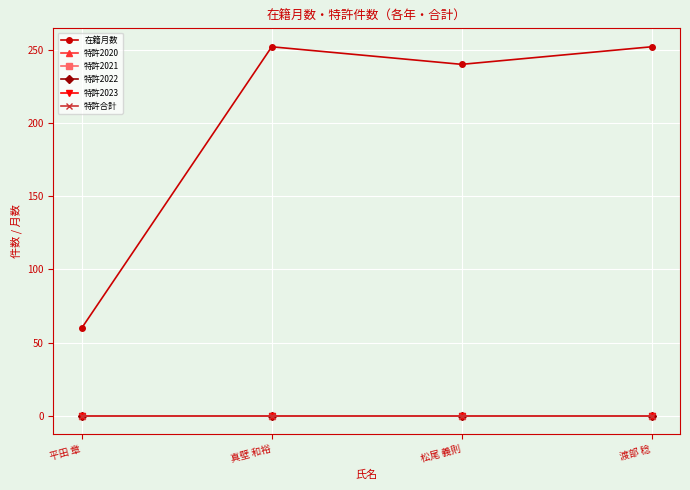

Is the value of 特許2022 at 松尾 義則 greater than the value of 特許2020 at 真壁 和裕?

No